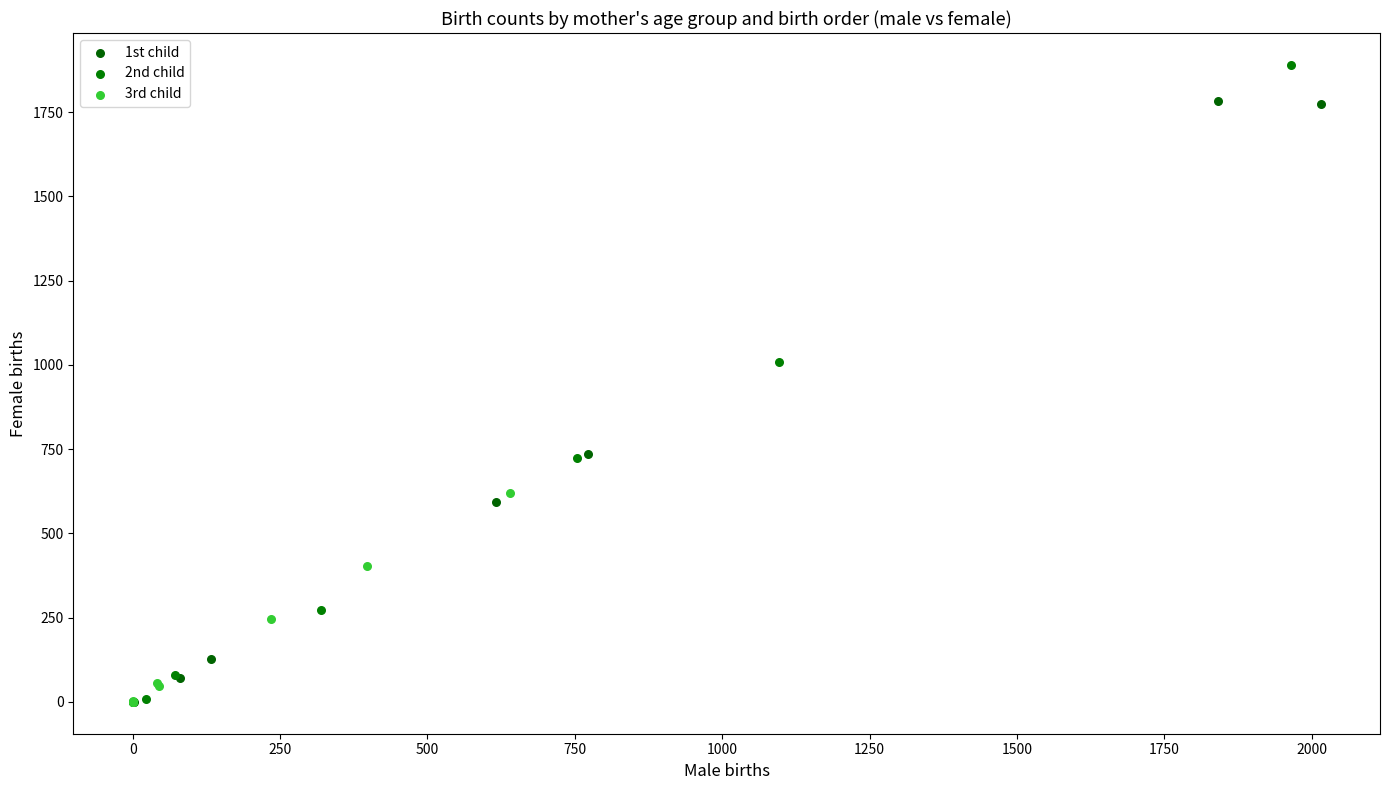

Which series has the largest Y range (max minus min)?

2nd child